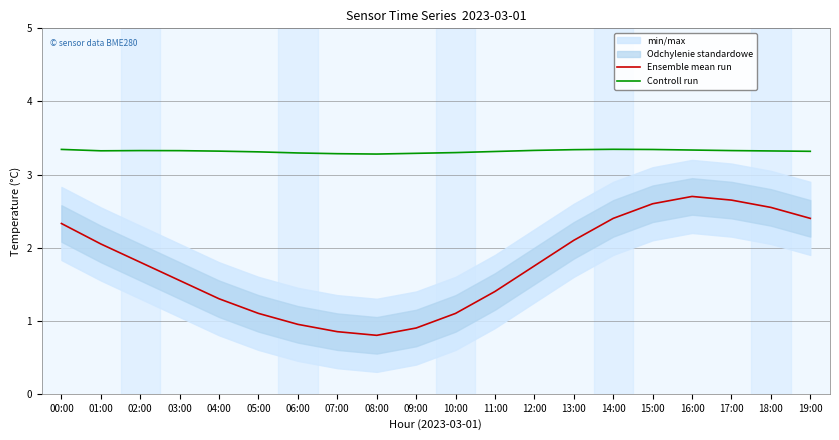

Reading left to right, extract all data points from this chart.

Ensemble mean run: 00:00=2.3	01:00=2.0	02:00=1.8	03:00=1.6	04:00=1.3	05:00=1.1	06:00=0.9	07:00=0.8	08:00=0.8	09:00=0.9	10:00=1.1	11:00=1.4	12:00=1.8	13:00=2.1	14:00=2.4	15:00=2.6	16:00=2.7	17:00=2.6	18:00=2.5	19:00=2.4
Controll run: 00:00=3.3	01:00=3.3	02:00=3.3	03:00=3.3	04:00=3.3	05:00=3.3	06:00=3.3	07:00=3.3	08:00=3.3	09:00=3.3	10:00=3.3	11:00=3.3	12:00=3.3	13:00=3.3	14:00=3.3	15:00=3.3	16:00=3.3	17:00=3.3	18:00=3.3	19:00=3.3